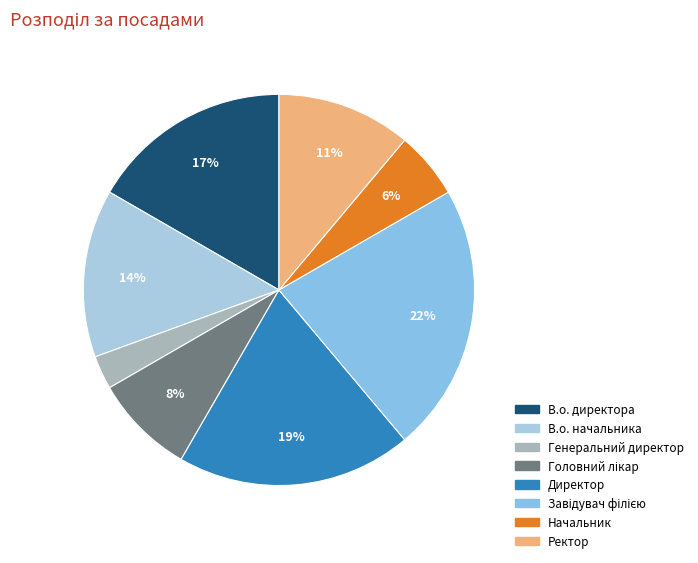

How many segments does this pie chart have?

8